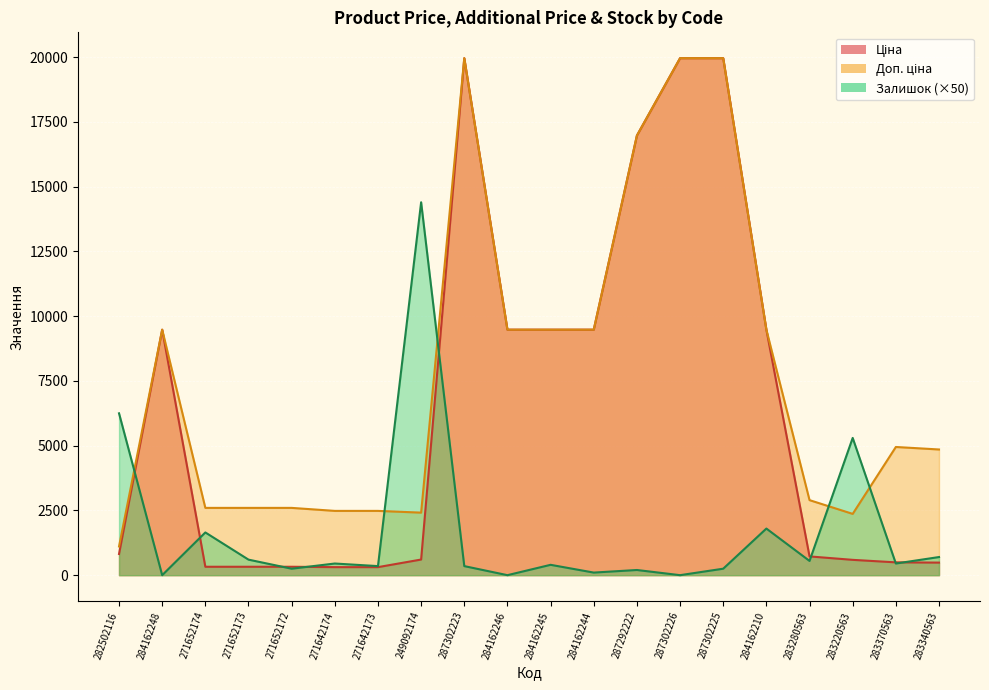

Reading left to right, extract all data points from this chart.

Ціна: 818.5	9480.1	324.8	324.8	324.8	310.3	310.3	603.7	19964.2	9480.1	9480.1	9480.1	16976.3	19964.2	19964.2	9480.1	724.5	591.6	495.0	485.4
Доп. ціна: 1109.2	9480.1	2598.3	2598.3	2598.3	2482.4	2482.4	2414.8	19964.2	9480.1	9480.1	9480.1	16976.3	19964.2	19964.2	9480.1	2897.8	2366.5	4950.4	4853.8
Залишок: 6250.0	0.0	1650.0	600.0	250.0	450.0	350.0	14400.0	350.0	0.0	400.0	100.0	200.0	0.0	250.0	1800.0	550.0	5300.0	450.0	700.0